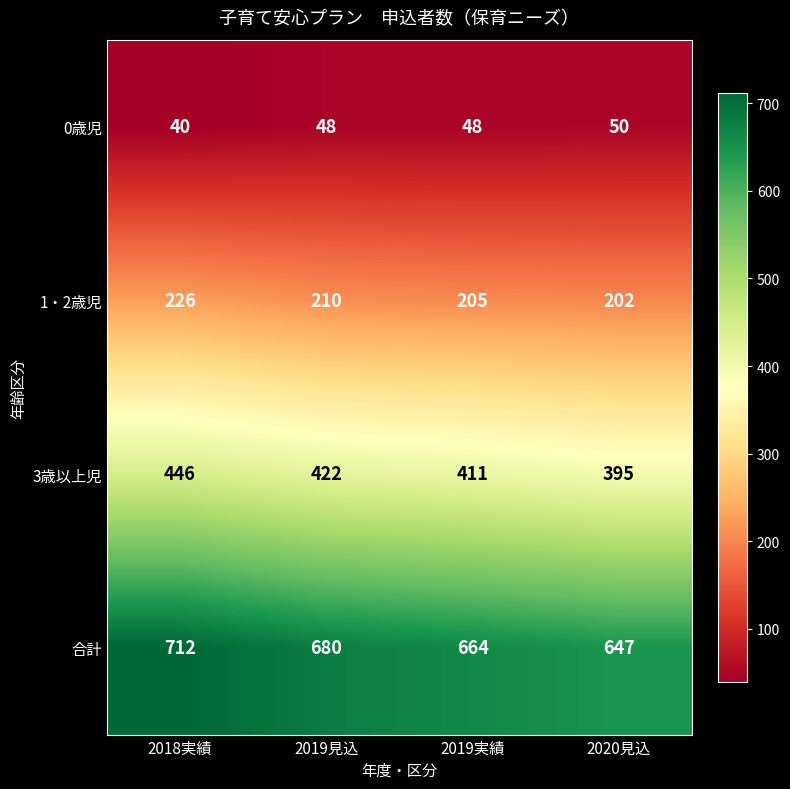

Rank the series by their maximum value, from highest to lowest.

合計, 3歳以上児, 1・2歳児, 0歳児